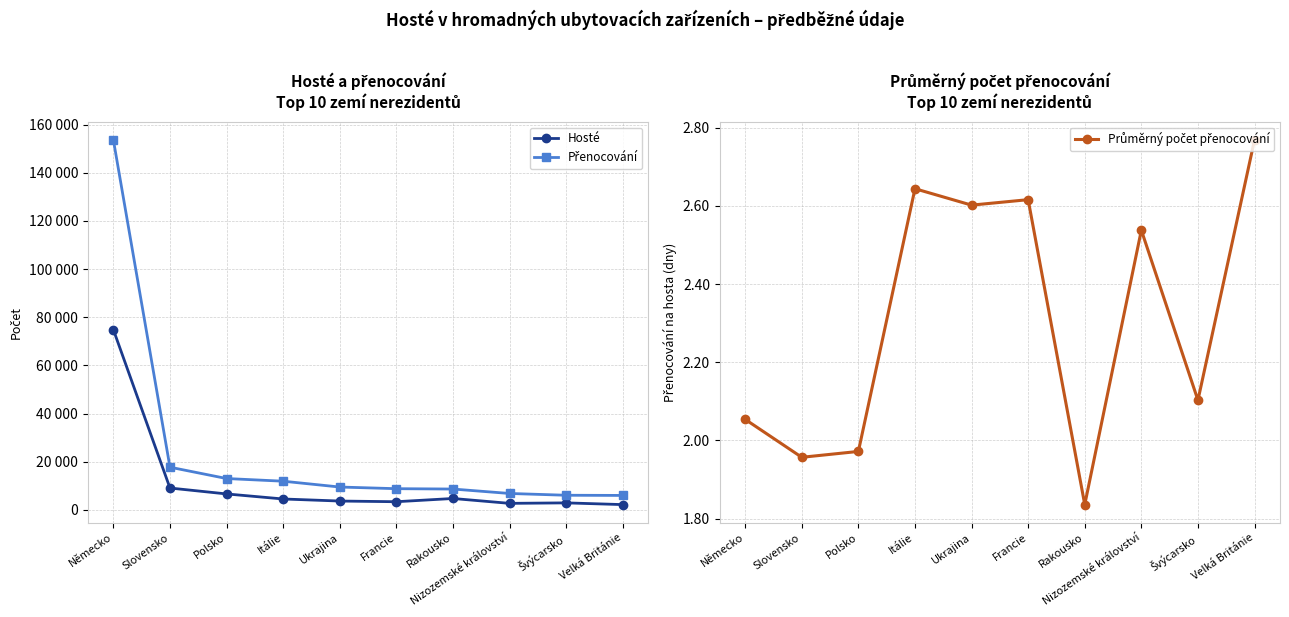

What is the difference between the highest and lowest values at Švýcarsko?

6037.9